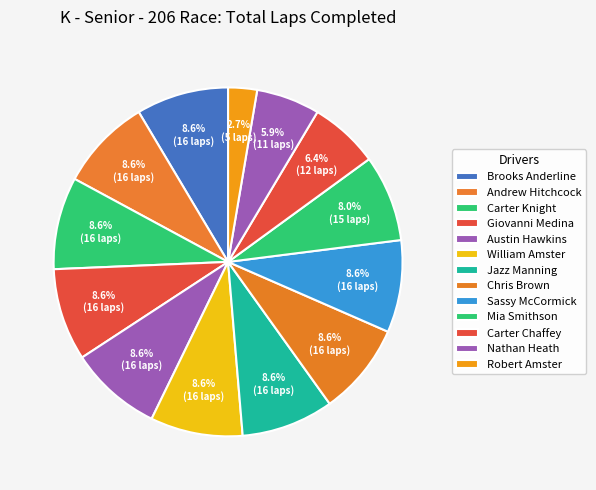

What is the smallest slice in the pie chart?

Robert Amster